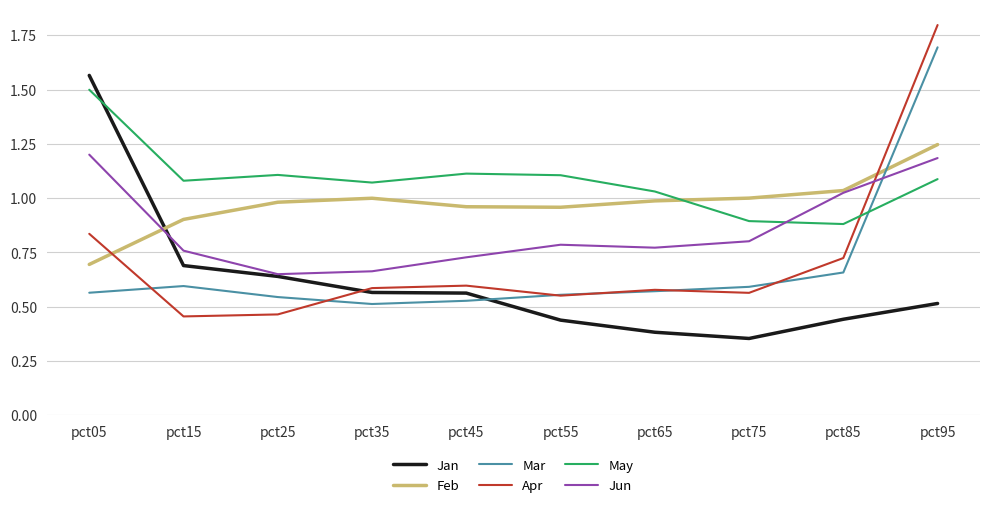

At which category does the chart reach its minimum across all series?

pct75